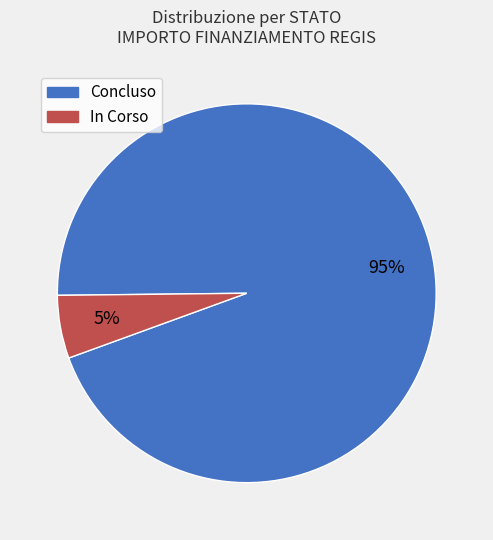

Count the number of slices in the pie.

2